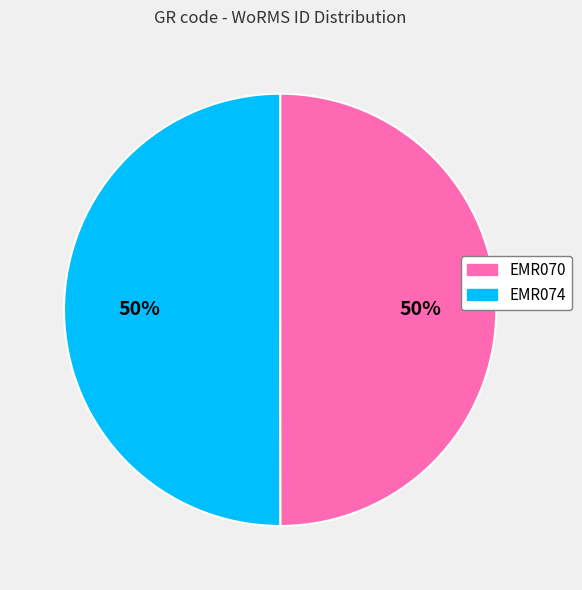

What is the ratio of the value at EMR074 to the value at EMR070?

1.0